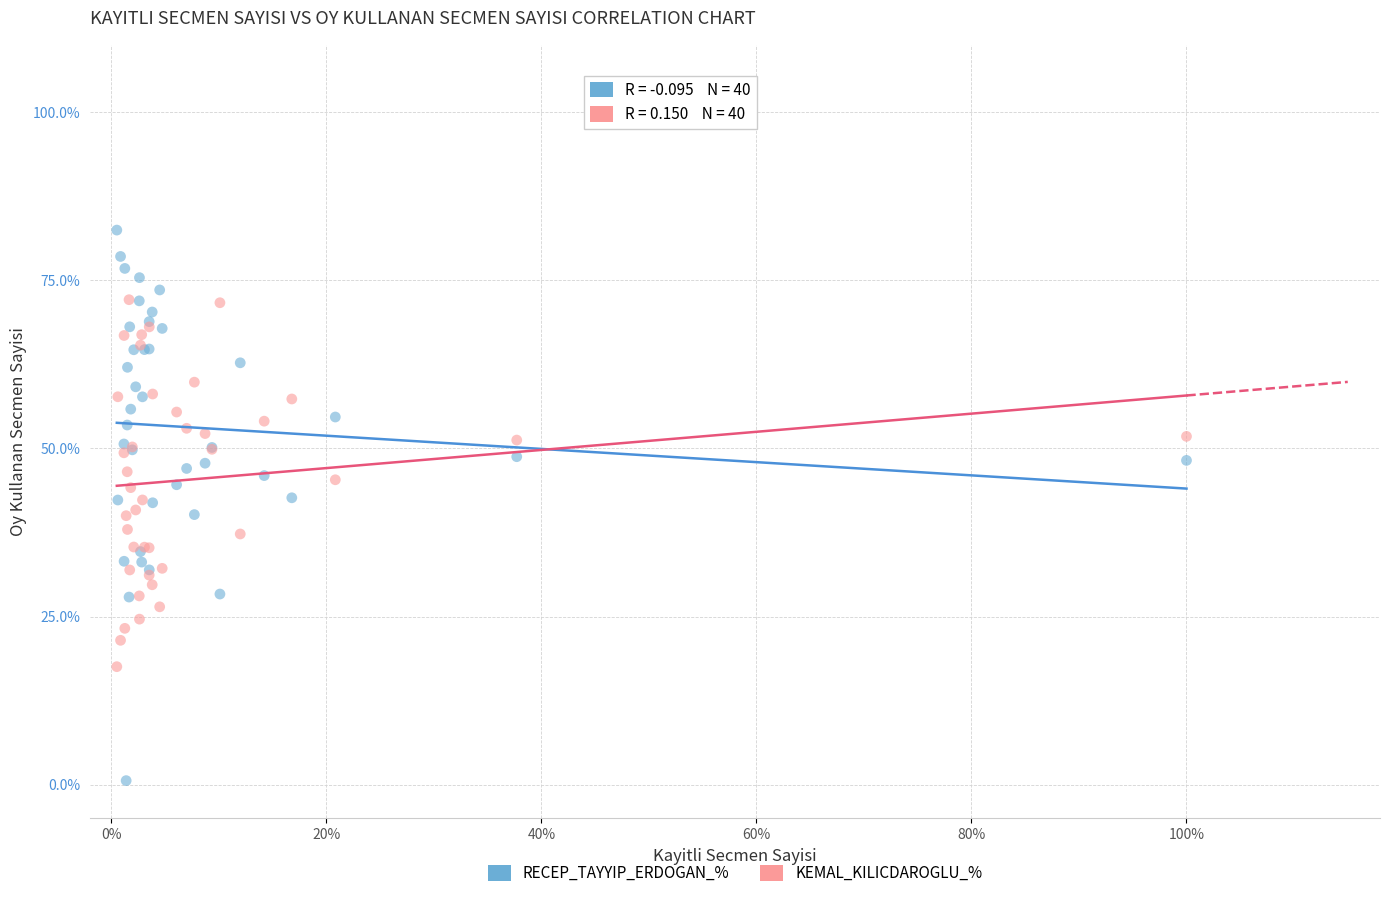

Which series has the largest Y range (max minus min)?

RECEP_TAYYIP_ERDOGAN_%